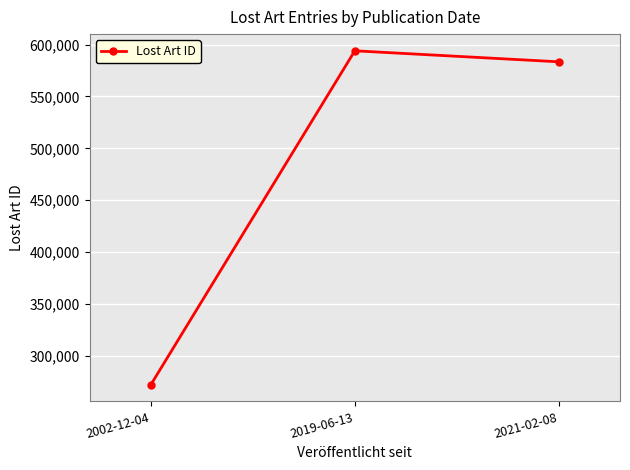

Rank the categories by value from lowest to highest.

2002-12-04, 2021-02-08, 2019-06-13